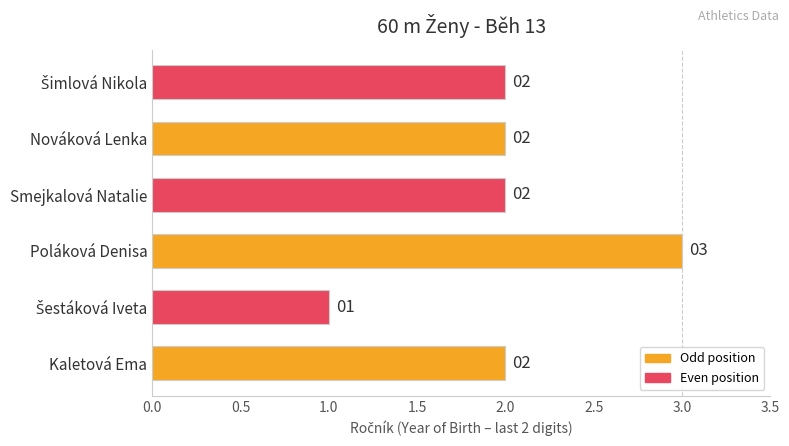

Count the values in the range 2 to 3.

5